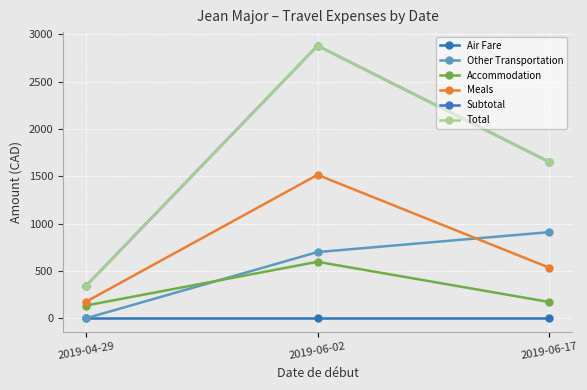

At which label is Air Fare closest to 0?

2019-04-29